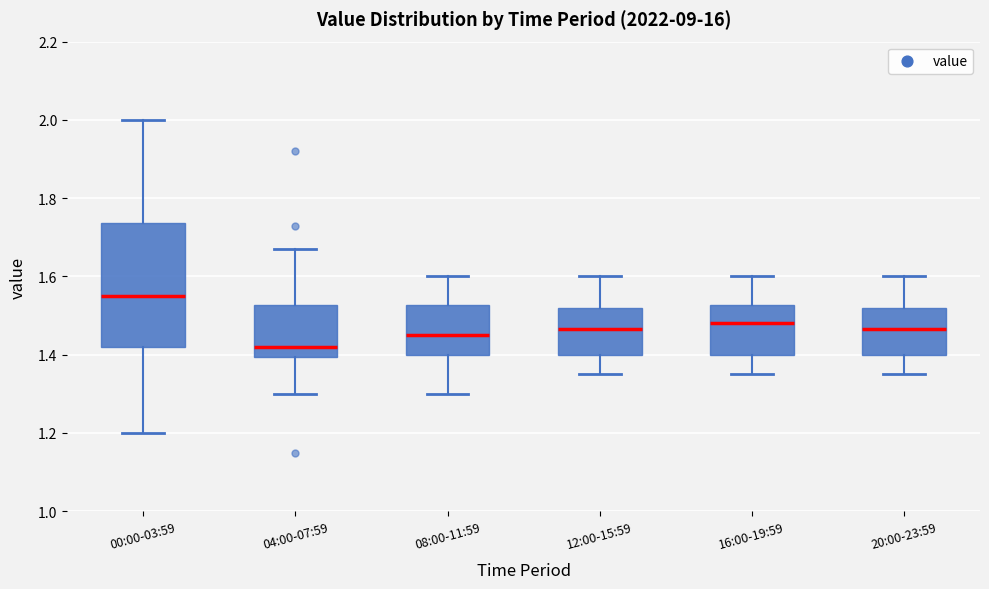

Which box's median line is the highest?

00:00-03:59